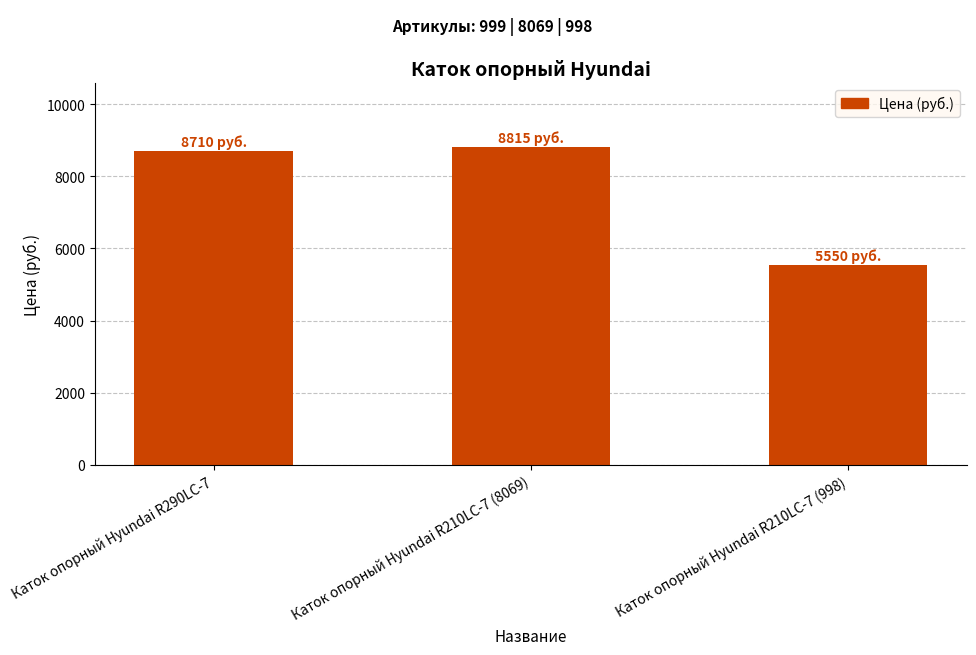

Which label corresponds to the smallest value in the chart?

Каток опорный Hyundai R210LC-7 (998)